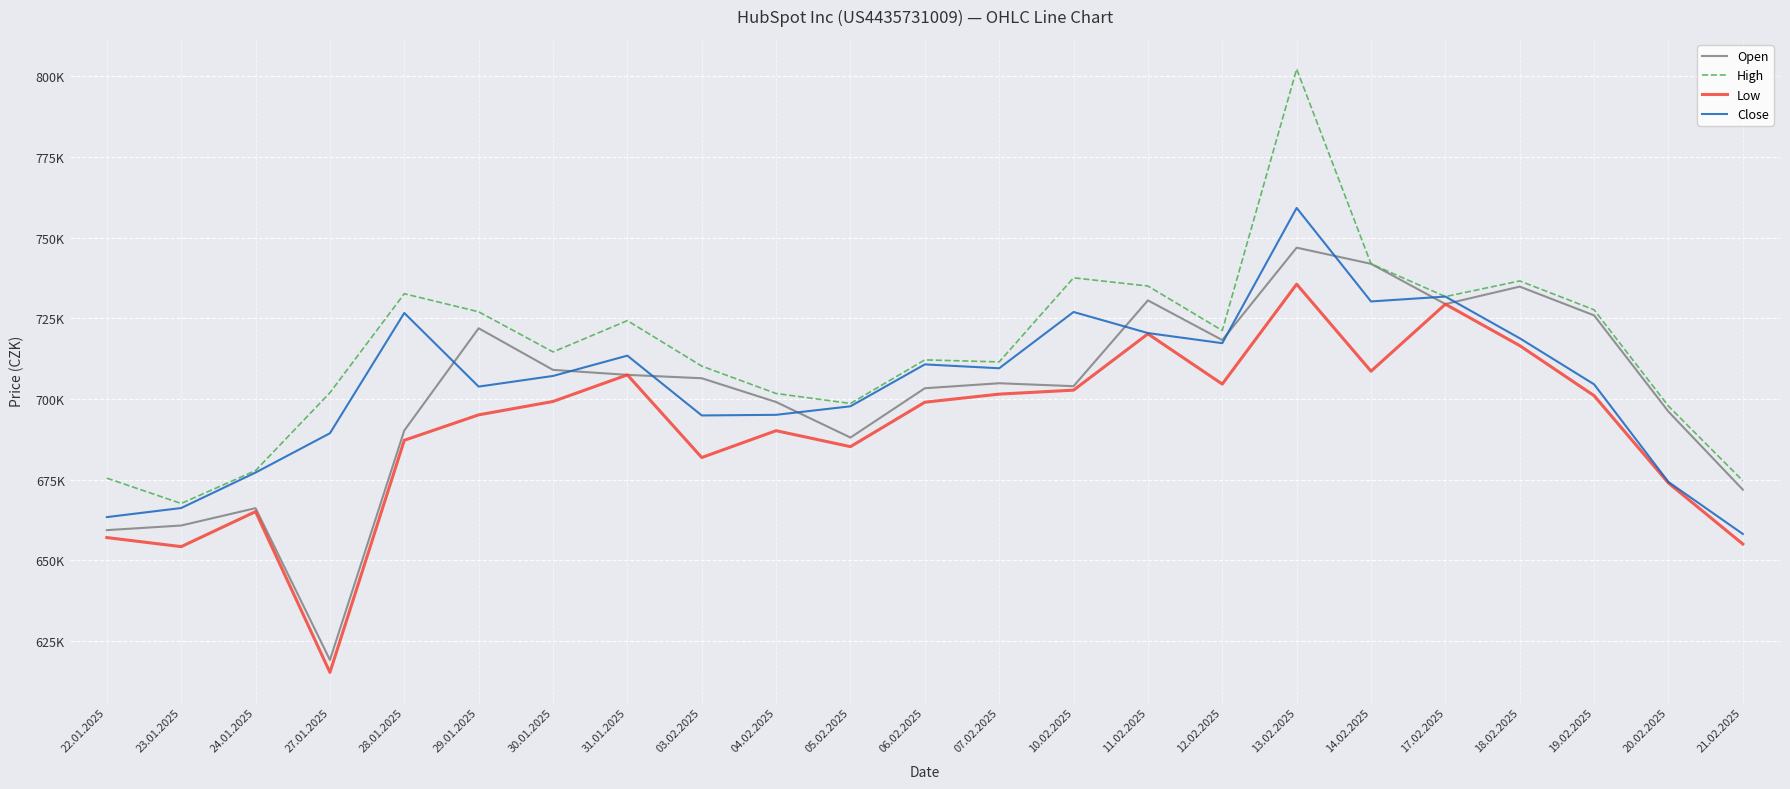

How many interior local peaks does the Close series have?

6